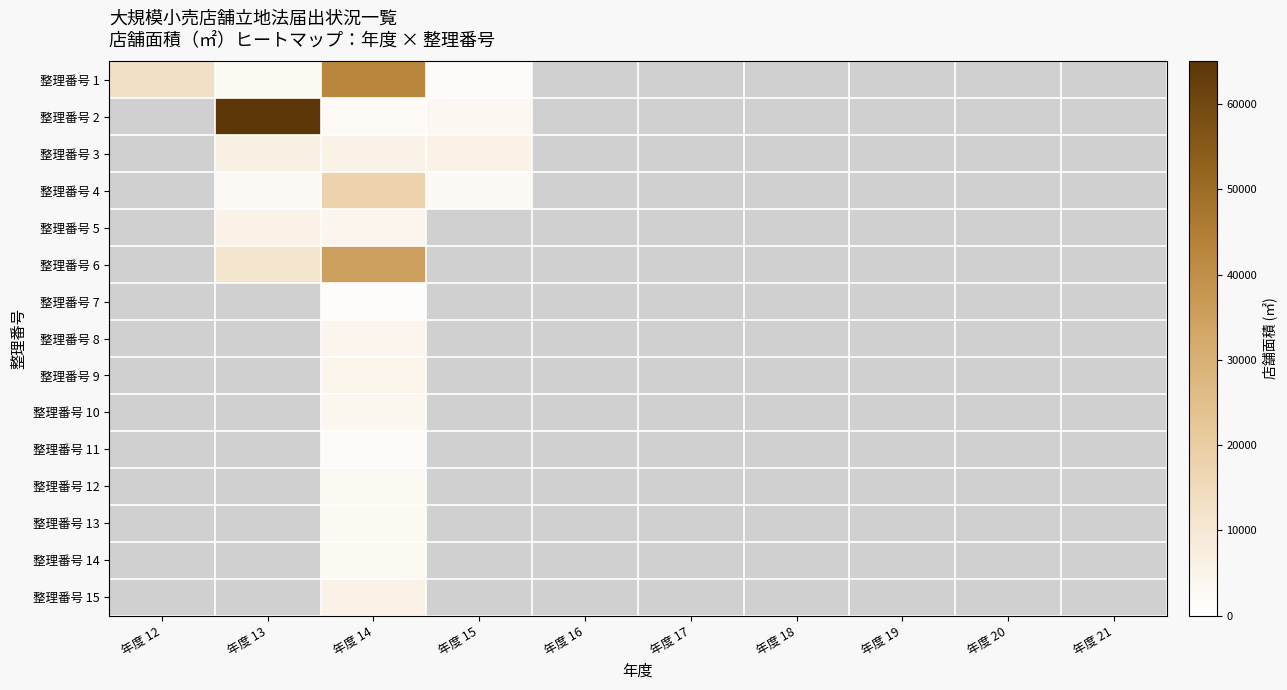

How many values in 整理番号 8 are above zero?

1